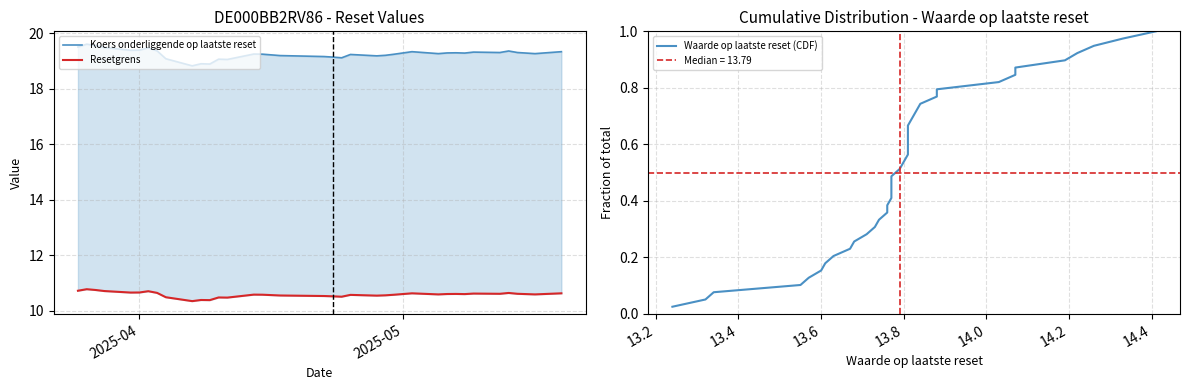

How many categories are shown in the chart?

39